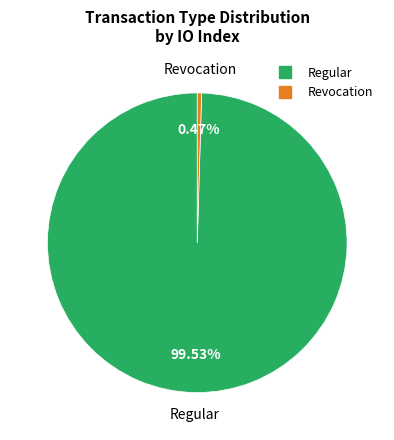

True or false: Revocation accounts for 0% of the total.

True